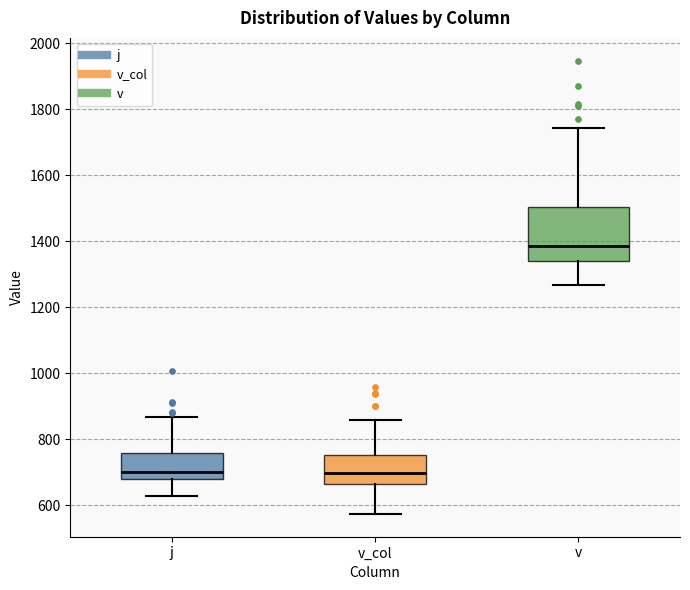

Reading left to right, transcribe this box plot: for each box, give where its median line is, the range the box spans, and where its two whiskers end, as read against the y-axis. The values are not printed on the chart, so give them approximately, as read against the axis.

j: median 700, box 680 to 760, whiskers 640 to 860
v_col: median 700, box 660 to 760, whiskers 580 to 860
v: median 1380, box 1340 to 1500, whiskers 1260 to 1740